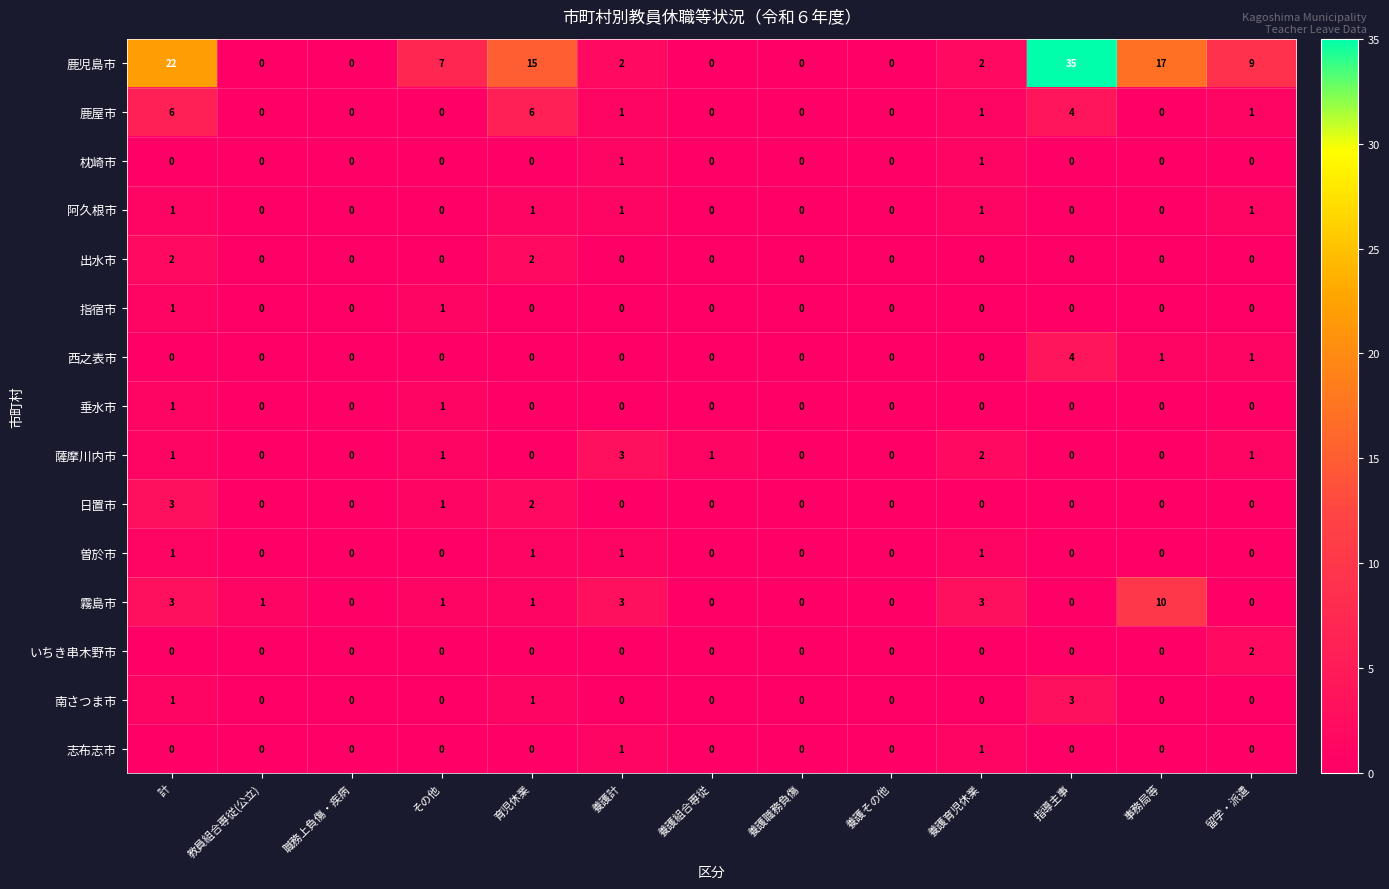

At which category is the sum across all series the highest?

指導主事